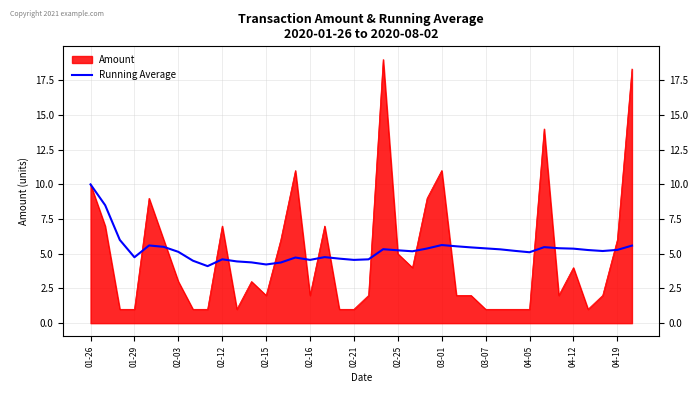

Is it true that the value at 26 is 2.3?

False